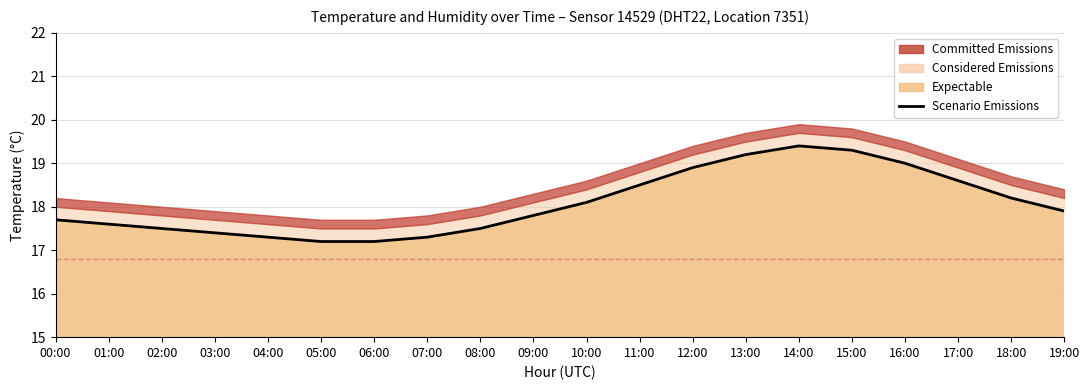

How many data points does each series have?

20